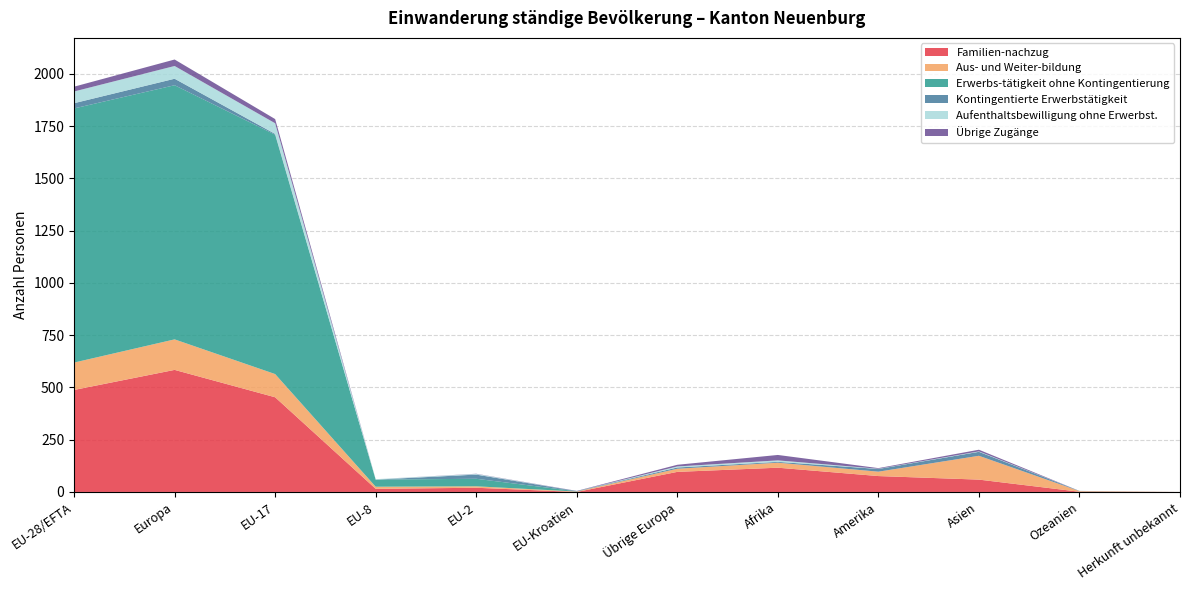

Reading right to left, transcribe all the data shown in this chart.

Familien-nachzug: Herkunft unbekannt=0	Ozeanien=1	Asien=59	Amerika=76	Afrika=116	Übrige Europa=96	EU-Kroatien=0	EU-2=20	EU-8=15	EU-17=453	Europa=584	EU-28/EFTA=488
Aus- und Weiter-bildung: Herkunft unbekannt=0	Ozeanien=3	Asien=114	Amerika=21	Afrika=24	Übrige Europa=15	EU-Kroatien=2	EU-2=7	EU-8=10	EU-17=111	Europa=146	EU-28/EFTA=131
Erwerbs-tätigkeit ohne Kontingentierung: Herkunft unbekannt=0	Ozeanien=0	Asien=0	Amerika=0	Afrika=0	Übrige Europa=0	EU-Kroatien=1	EU-2=36	EU-8=34	EU-17=1145	Europa=1216	EU-28/EFTA=1216
Kontingentierte Erwerbstätigkeit: Herkunft unbekannt=0	Ozeanien=1	Asien=19	Amerika=13	Afrika=4	Übrige Europa=6	EU-Kroatien=1	EU-2=20	EU-8=0	EU-17=4	Europa=31	EU-28/EFTA=25
Aufenthaltsbewilligung ohne Erwerbst.: Herkunft unbekannt=0	Ozeanien=0	Asien=2	Amerika=1	Afrika=7	Übrige Europa=5	EU-Kroatien=0	EU-2=3	EU-8=2	EU-17=51	Europa=61	EU-28/EFTA=56
Übrige Zugänge: Herkunft unbekannt=0	Ozeanien=0	Asien=8	Amerika=3	Afrika=26	Übrige Europa=8	EU-Kroatien=1	EU-2=1	EU-8=0	EU-17=20	Europa=31	EU-28/EFTA=23